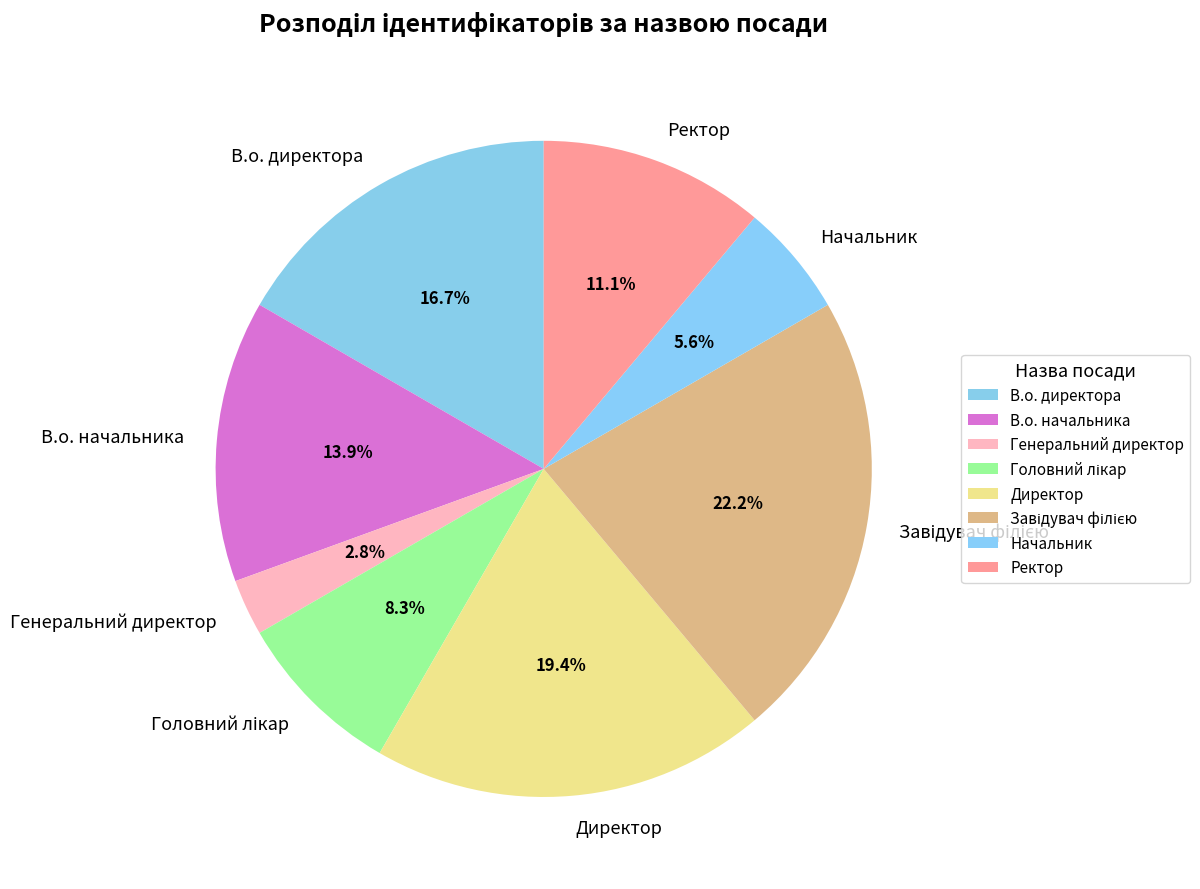

How much of the chart is everything except Директор?

80.6%